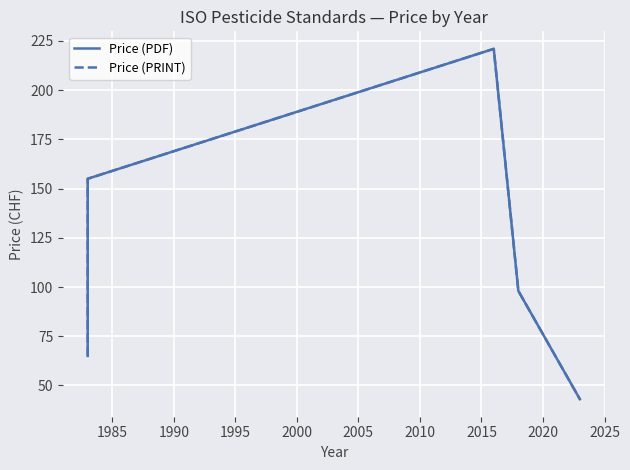

How many lines are shown in the chart?

2